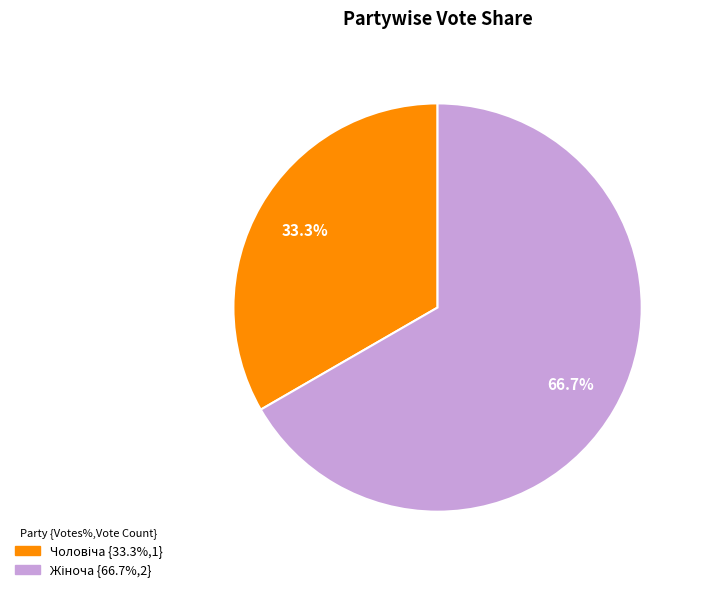

Does any single category account for the majority?

Yes